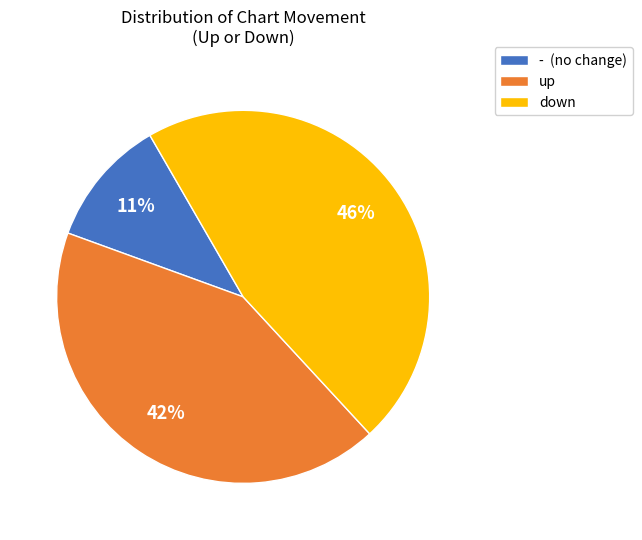

Does up represent more than half of the total?

No